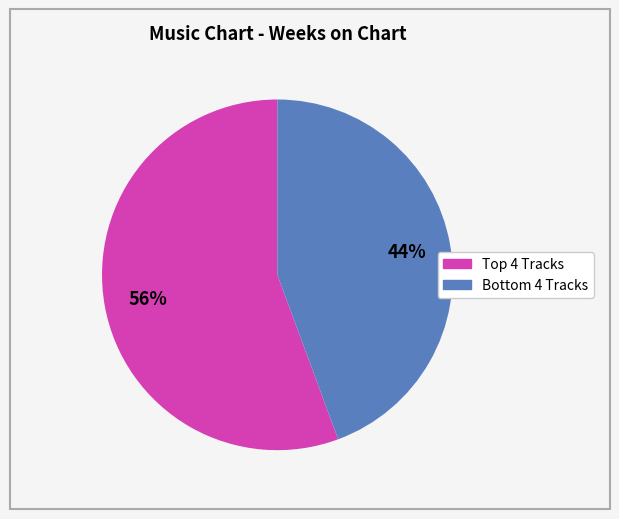

To the nearest percent, what is the average slice percentage?

50%